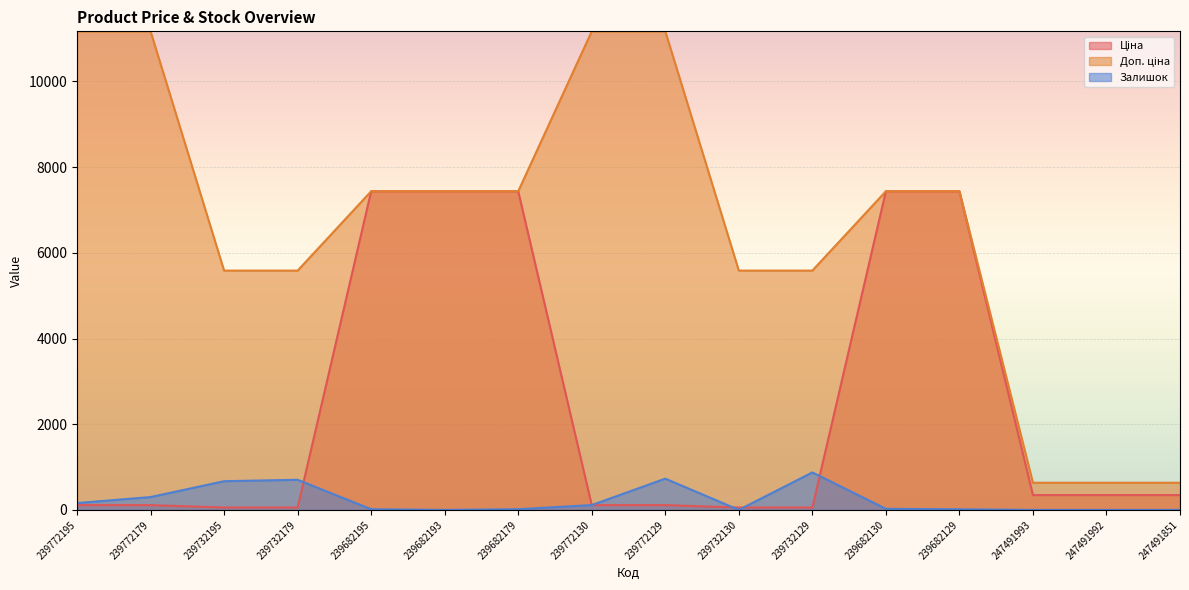

The value of Залишок at 239732179 is 703.0. True or false?

True